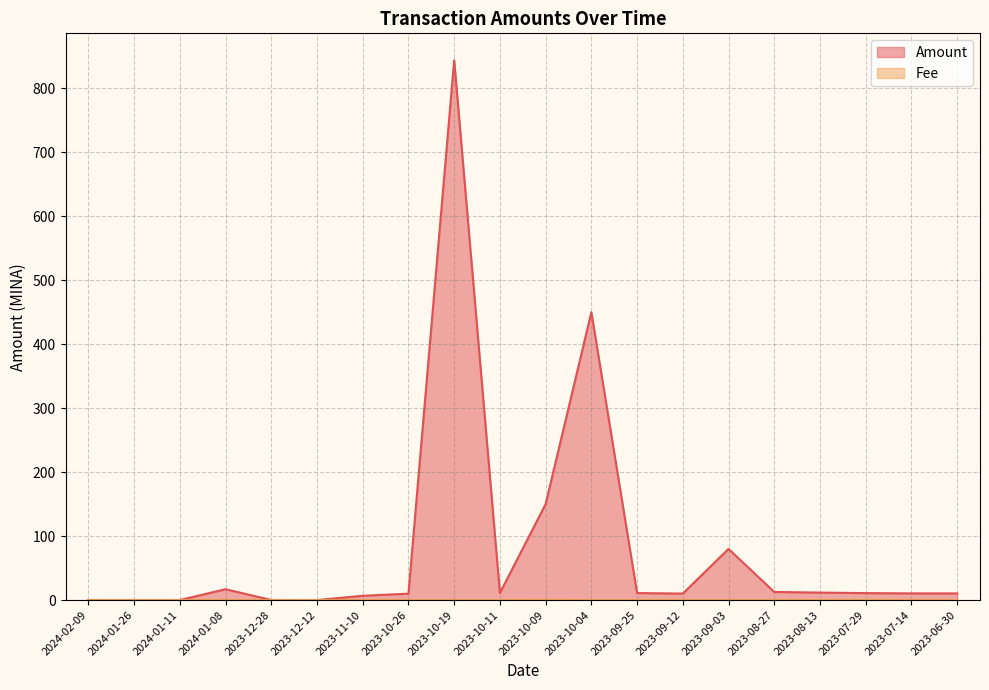

Between 2023-10-19 and 2024-01-11, which is larger?

2023-10-19